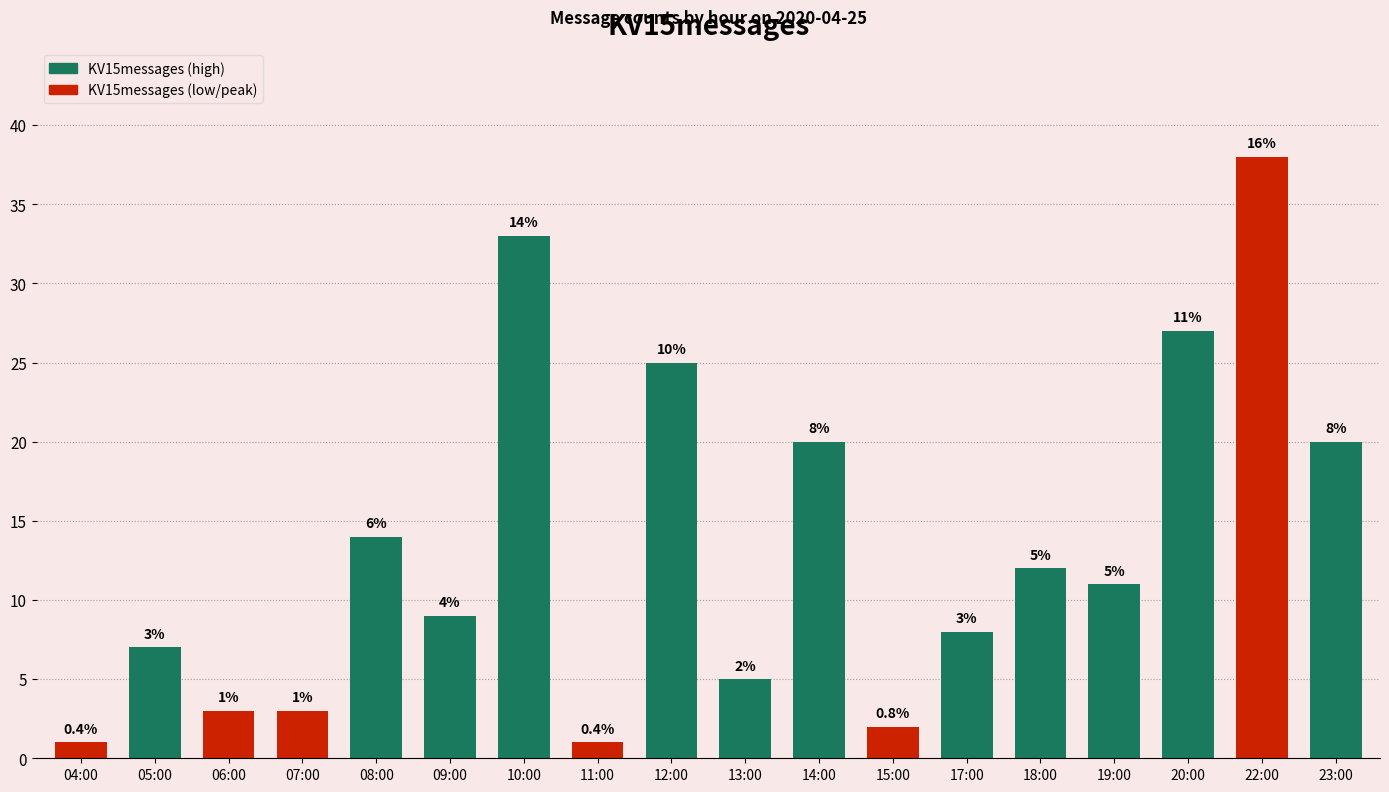

What is the difference between the second highest and minimum values?

32